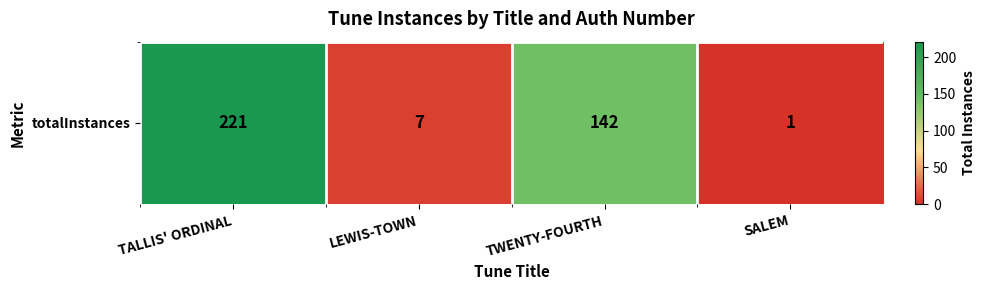

How many data points are above 142?

1